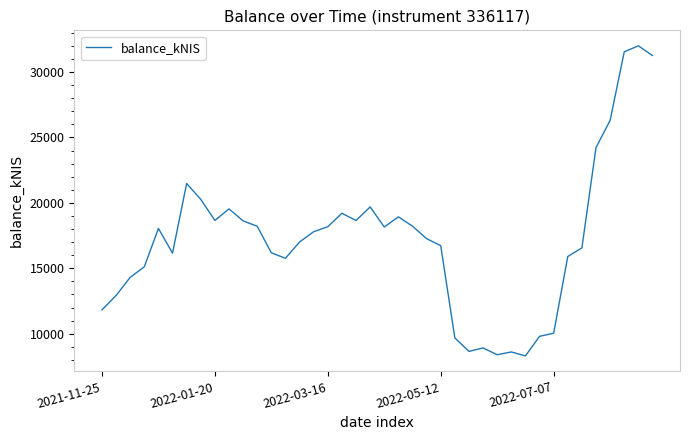

What is the difference between the maximum and minimum values?

23692.8